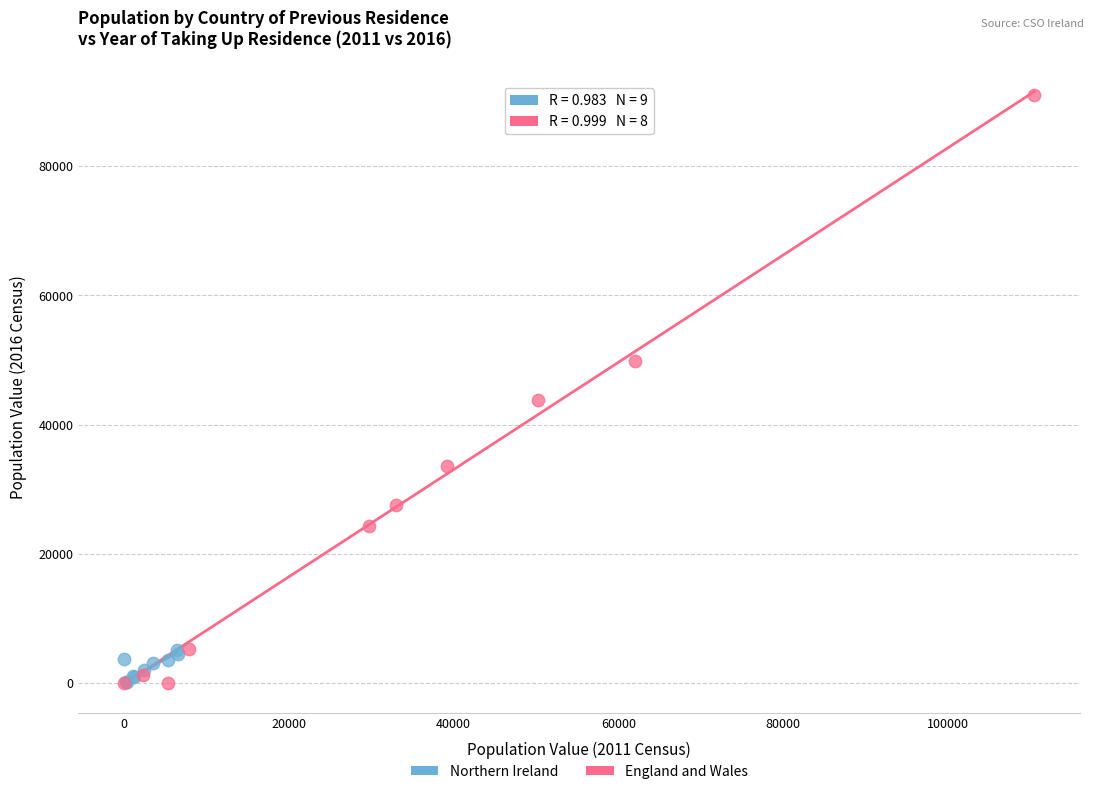

Which series has the widest spread of Y values?

England and Wales